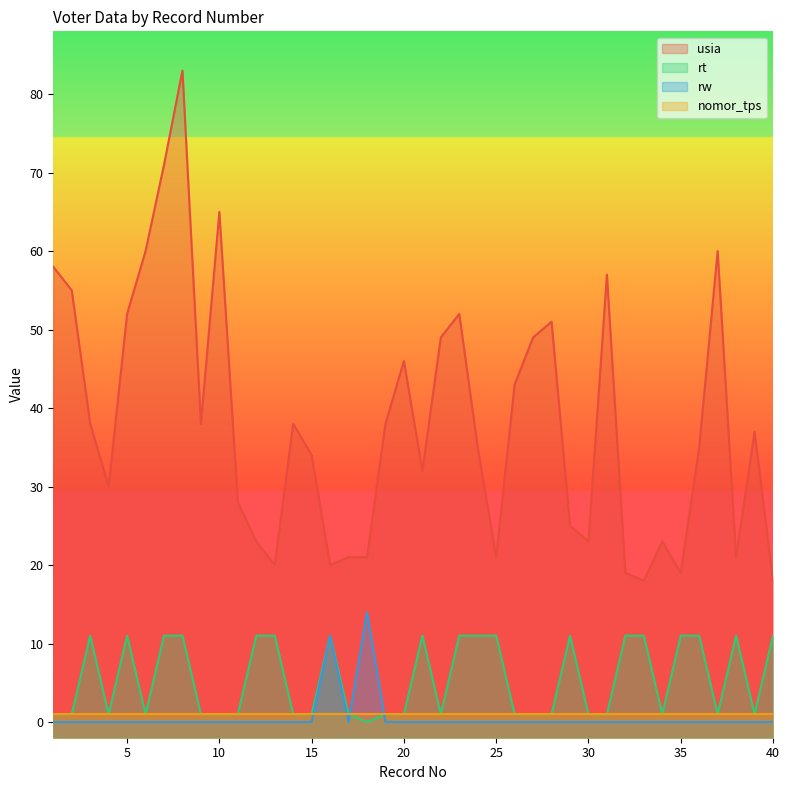

Where does the rt series first go above 1?

3